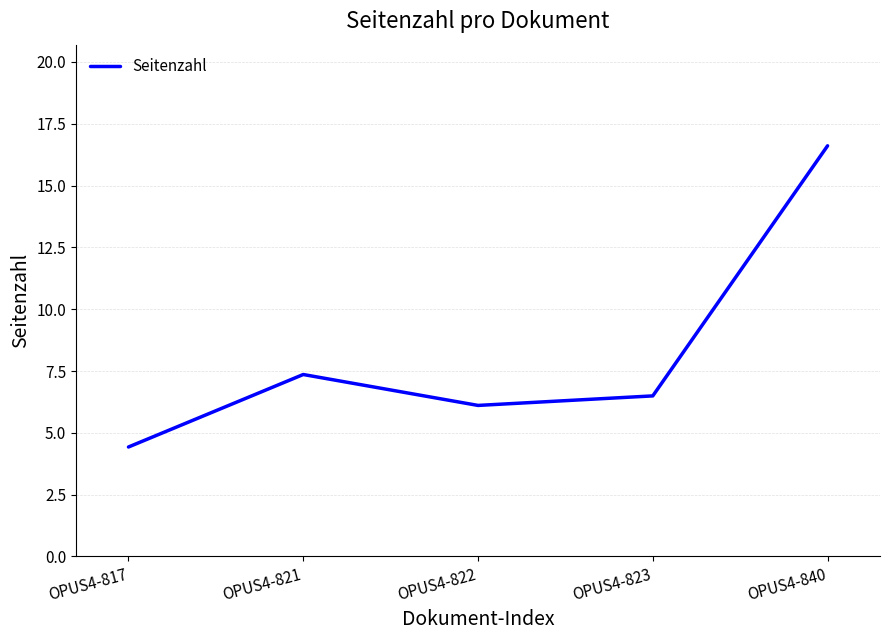

What is the average value?

8.2